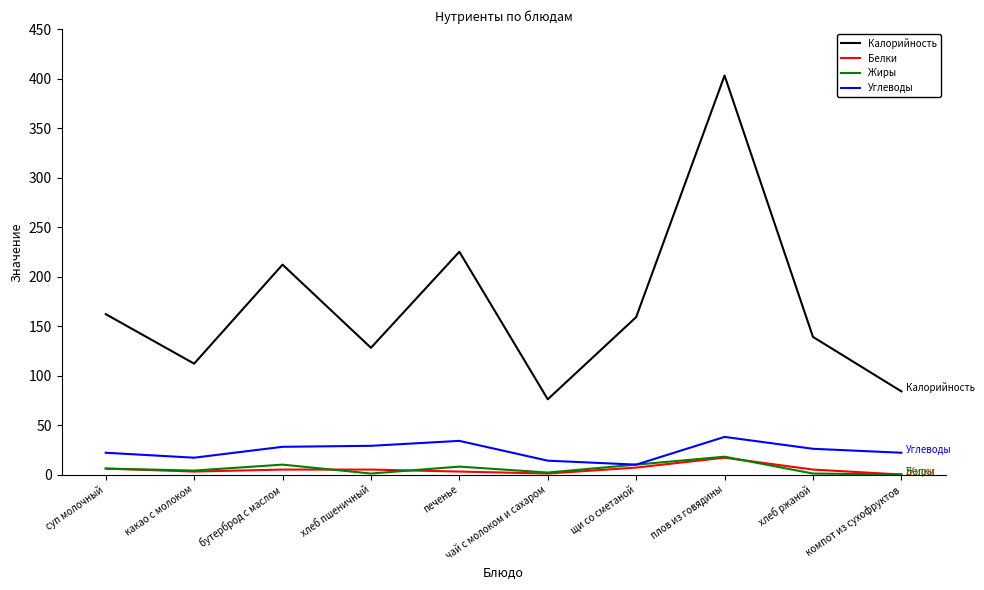

Which series changed the most between какао с молоком and плов из говядины?

Калорийность